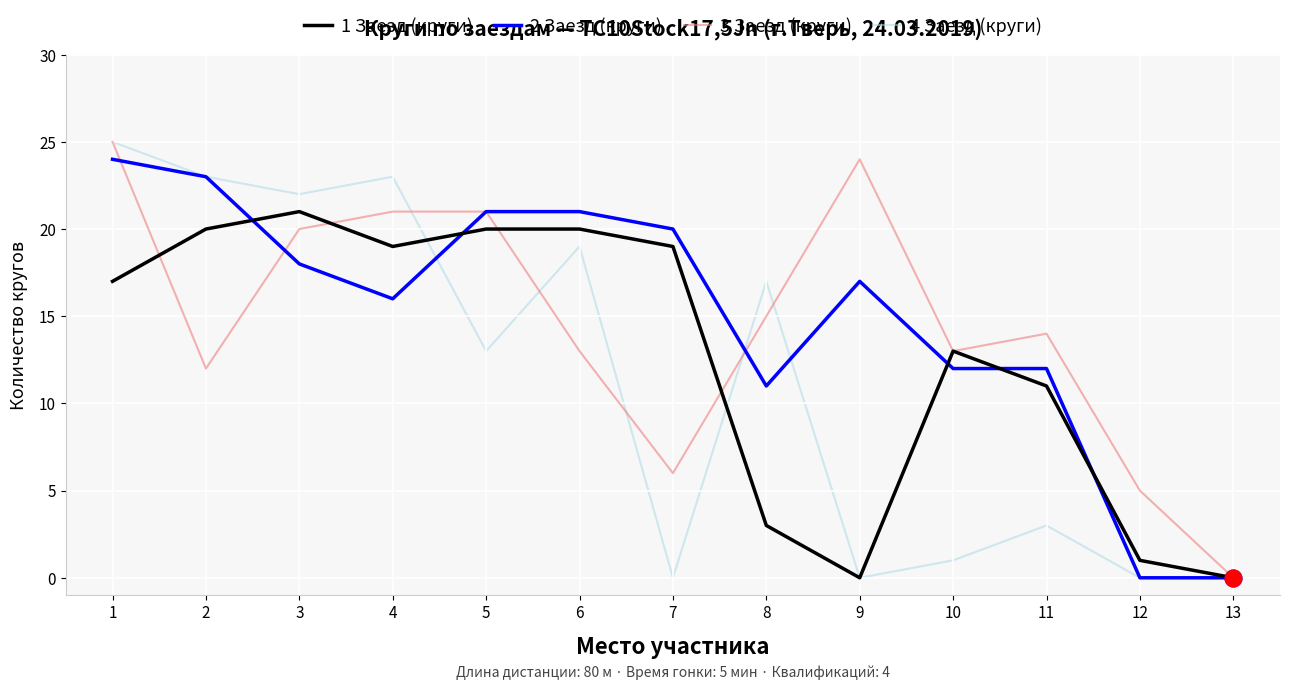

What is the total value across all series at 7?

45